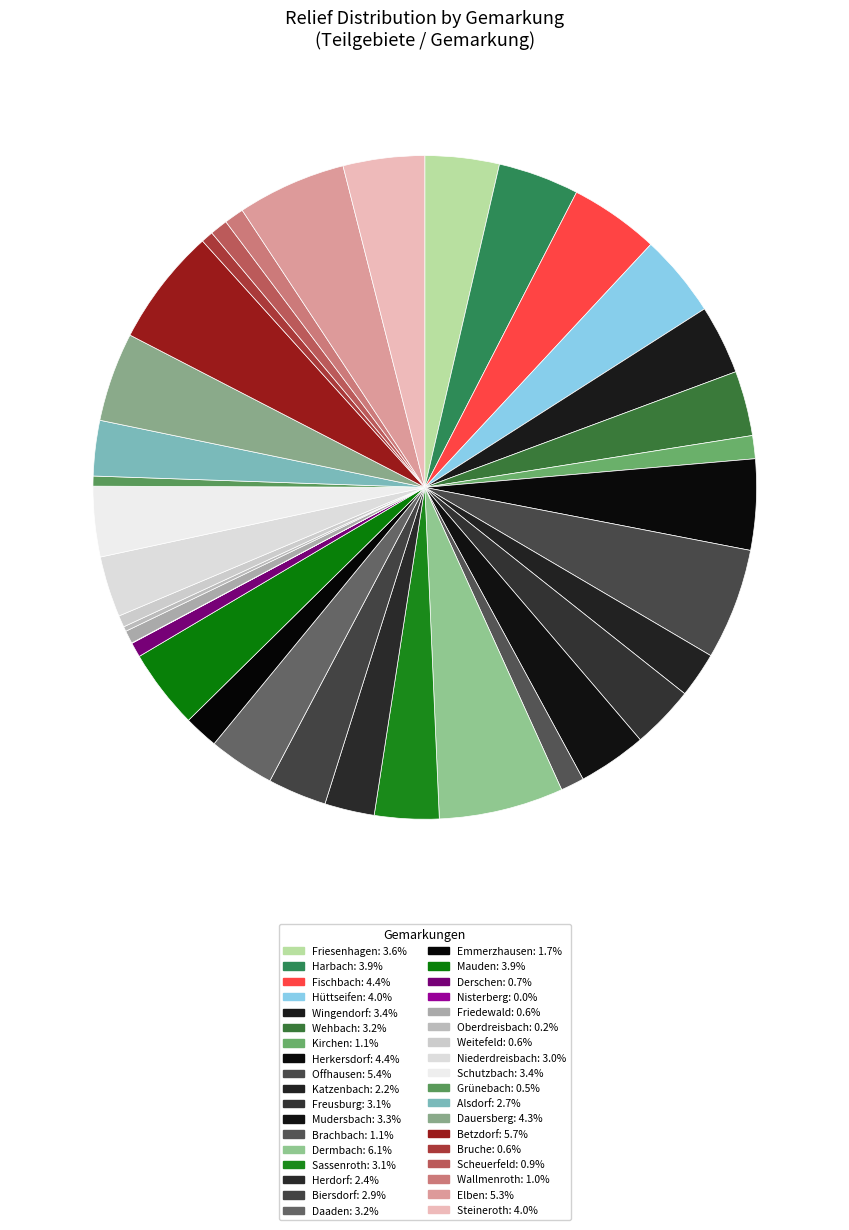

Is Biersdorf the majority of the pie?

No